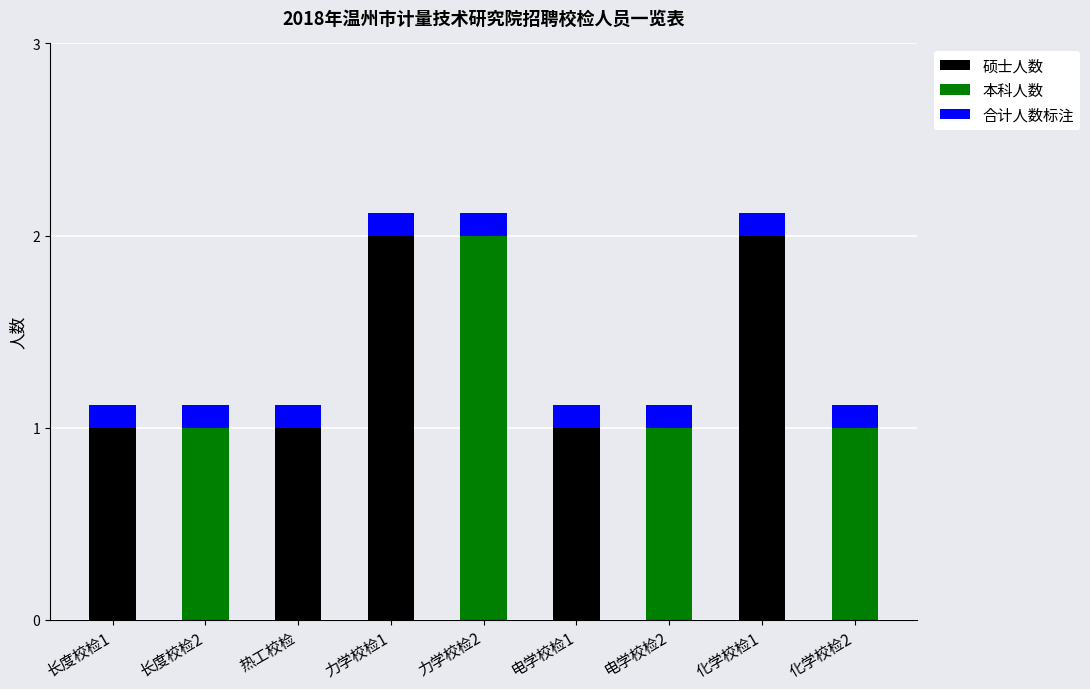

What value does the 硕士人数 series have at 电学校检1?

1.0